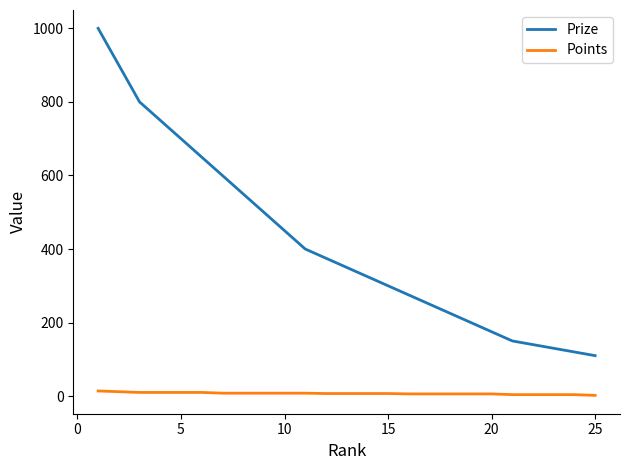

Which series has the largest total across all categories?

Prize